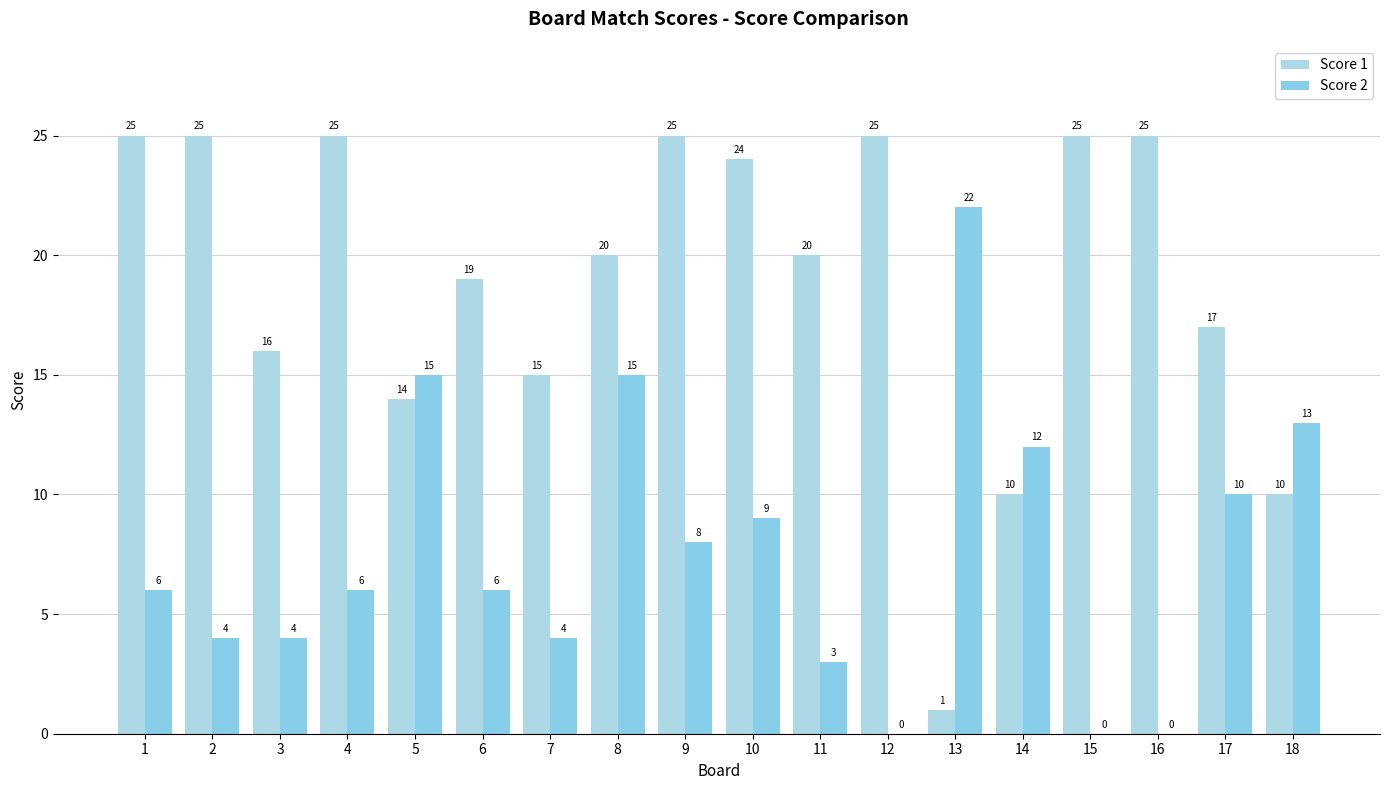

Reading left to right, what are all the values shown in this chart?

Score 1: 25	25	16	25	14	19	15	20	25	24	20	25	1	10	25	25	17	10
Score 2: 6	4	4	6	15	6	4	15	8	9	3	0	22	12	0	0	10	13